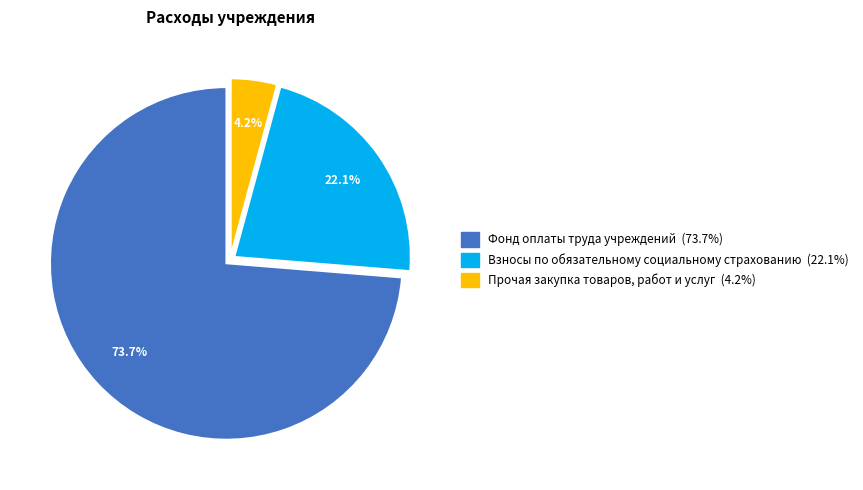

Which has a higher value, Фонд оплаты труда or Взносы по обязательному социальному страхованию?

Фонд оплаты труда